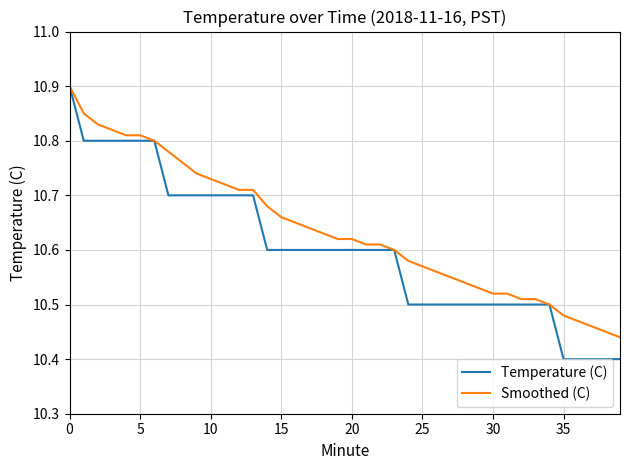

At how many categories does at least one series exceed 10?

40